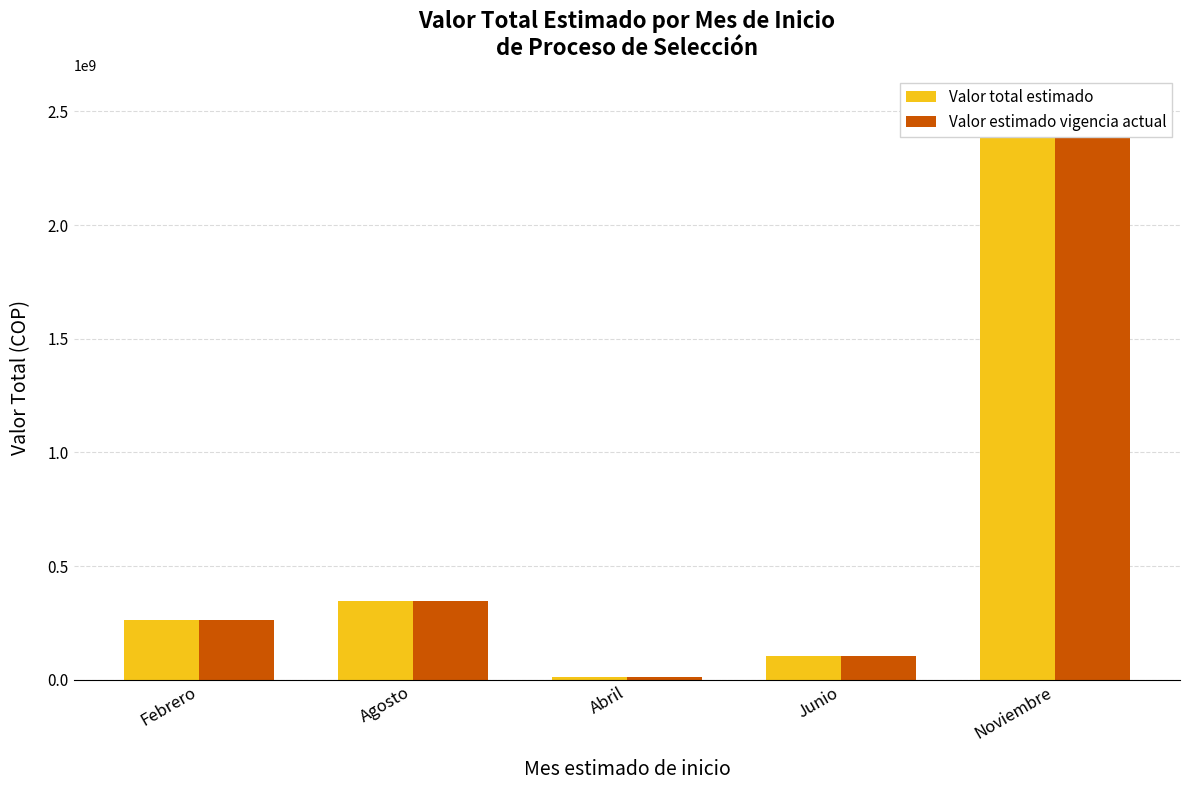

Which series has the widest spread of values?

Valor total estimado